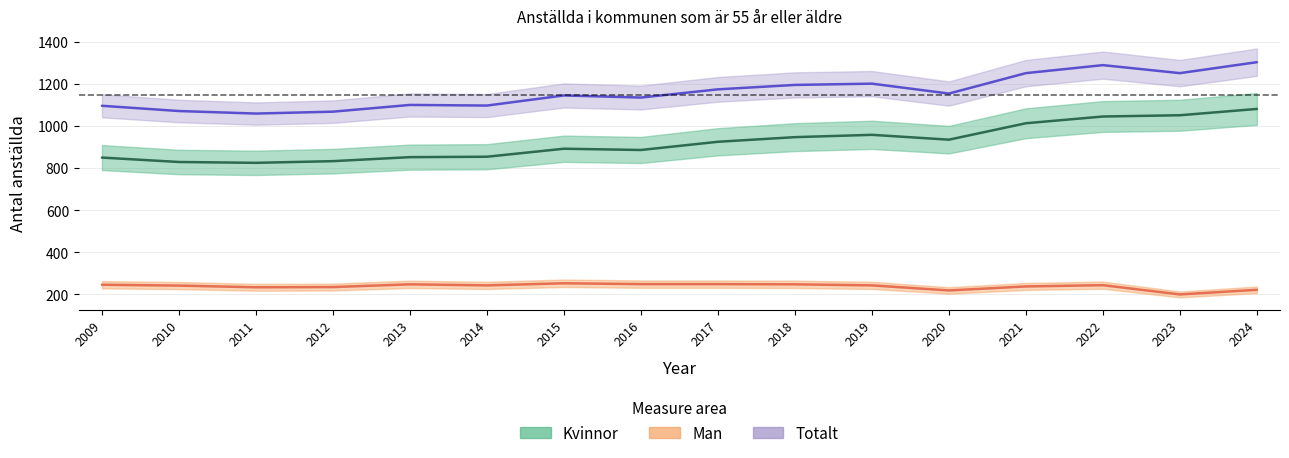

How many data points in Kvinnor are less than 925?

8